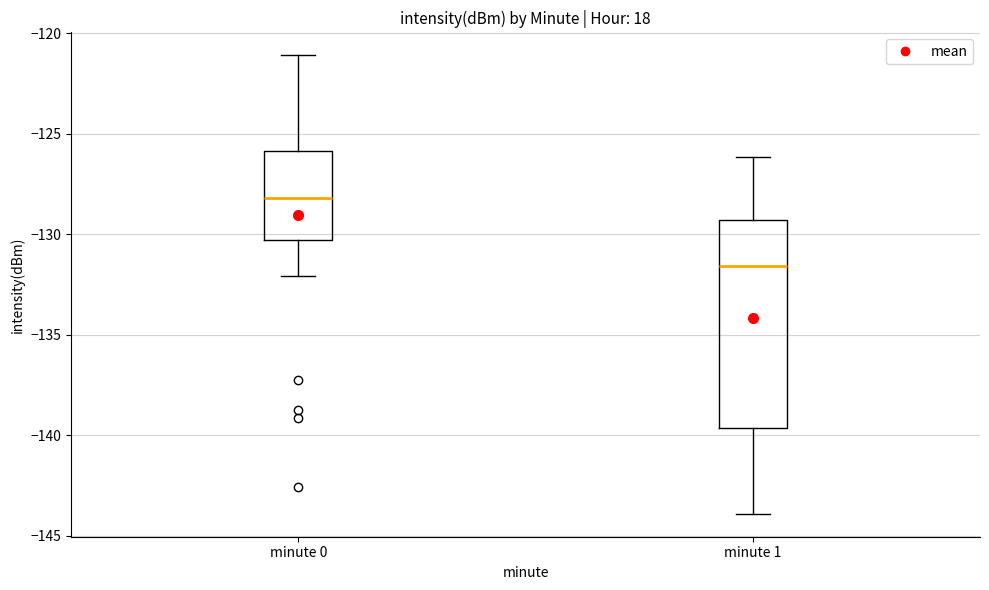

Which box is the tallest, from its lower edge to its upper edge?

minute 1